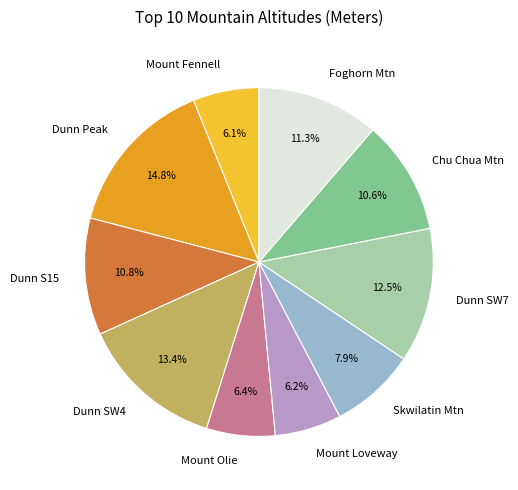

Is there a majority slice in this chart?

No